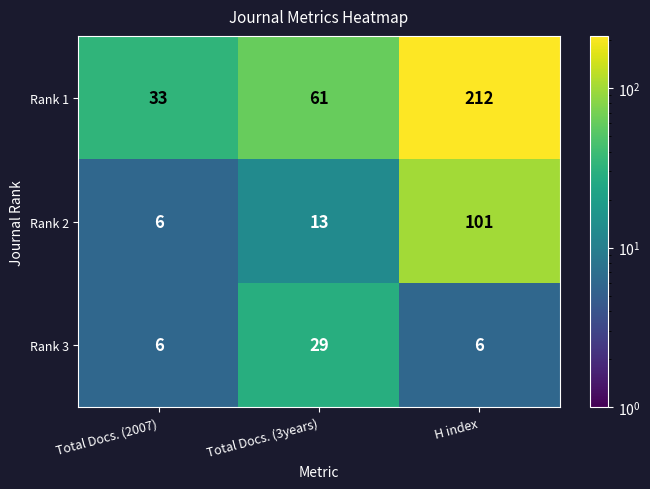

Which category has the lowest value in the Rank 1 series?

Total Docs. (2007)